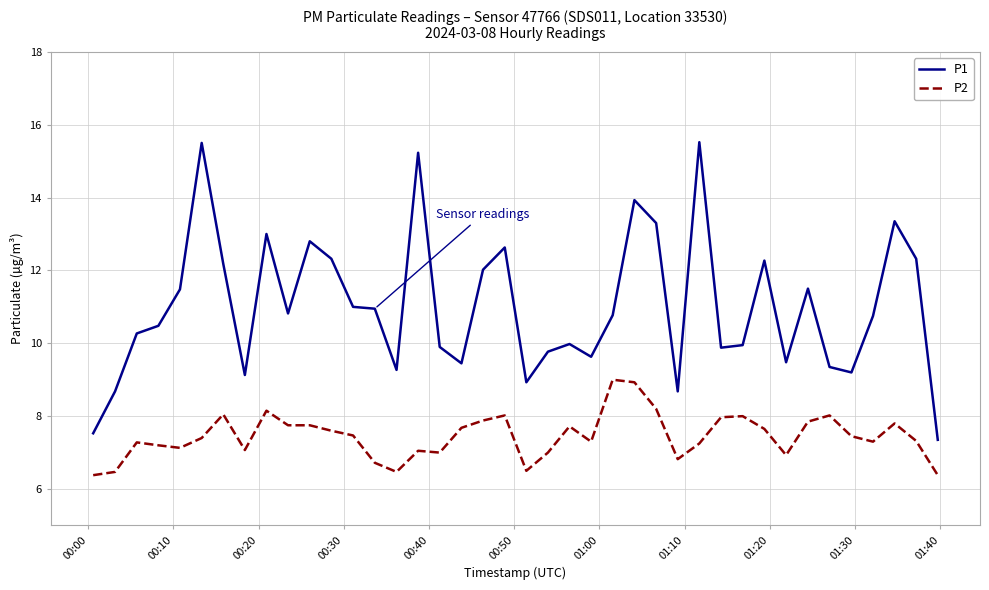

What is the difference between the maximum and minimum values in the P1 series?

8.2